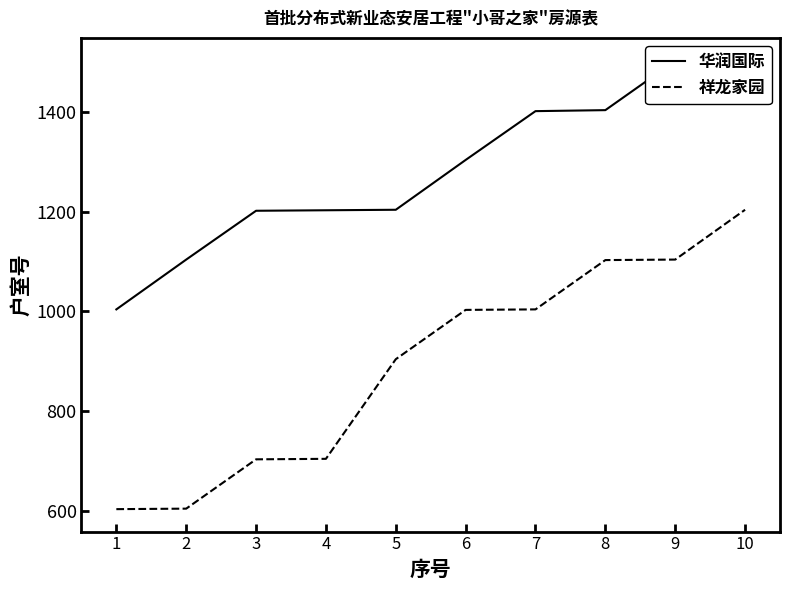

At which category is the sum across all series the highest?

10